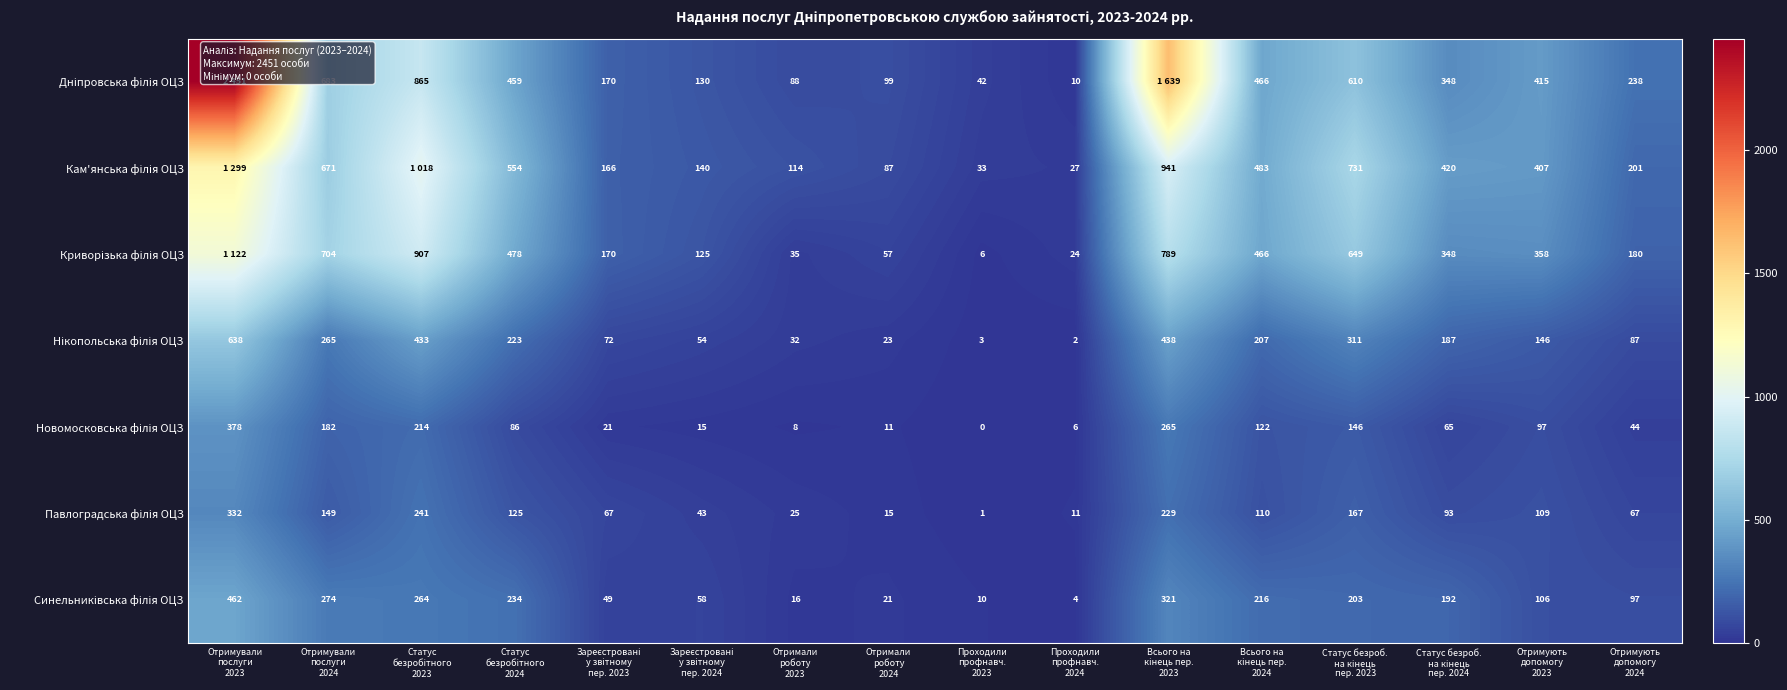

How many data points in Дніпровська філія ОЦЗ are above 415?

7